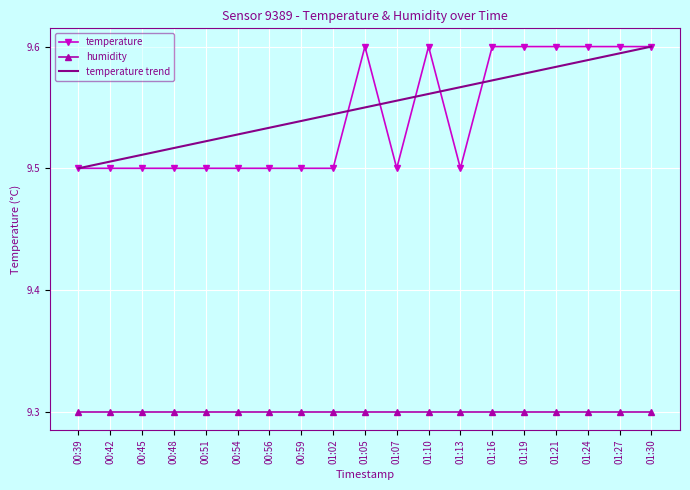

True or false: humidity has a value of 9.3 at 00:48.

True